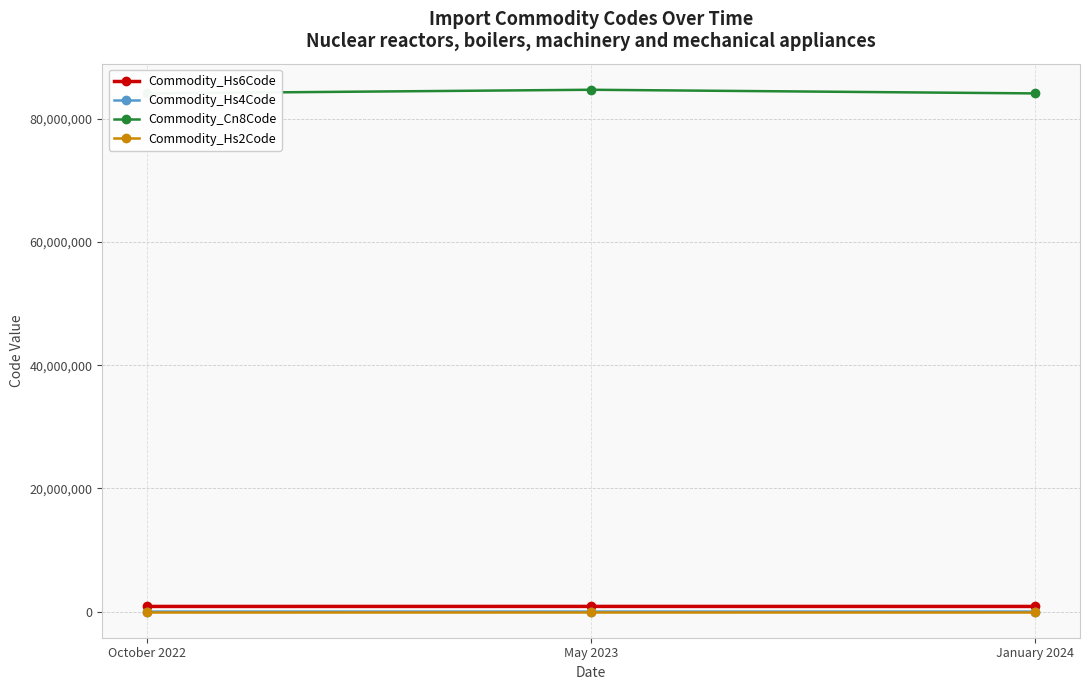

The Commodity_Hs4Code series shows 3756 at January 2024. True or false?

False